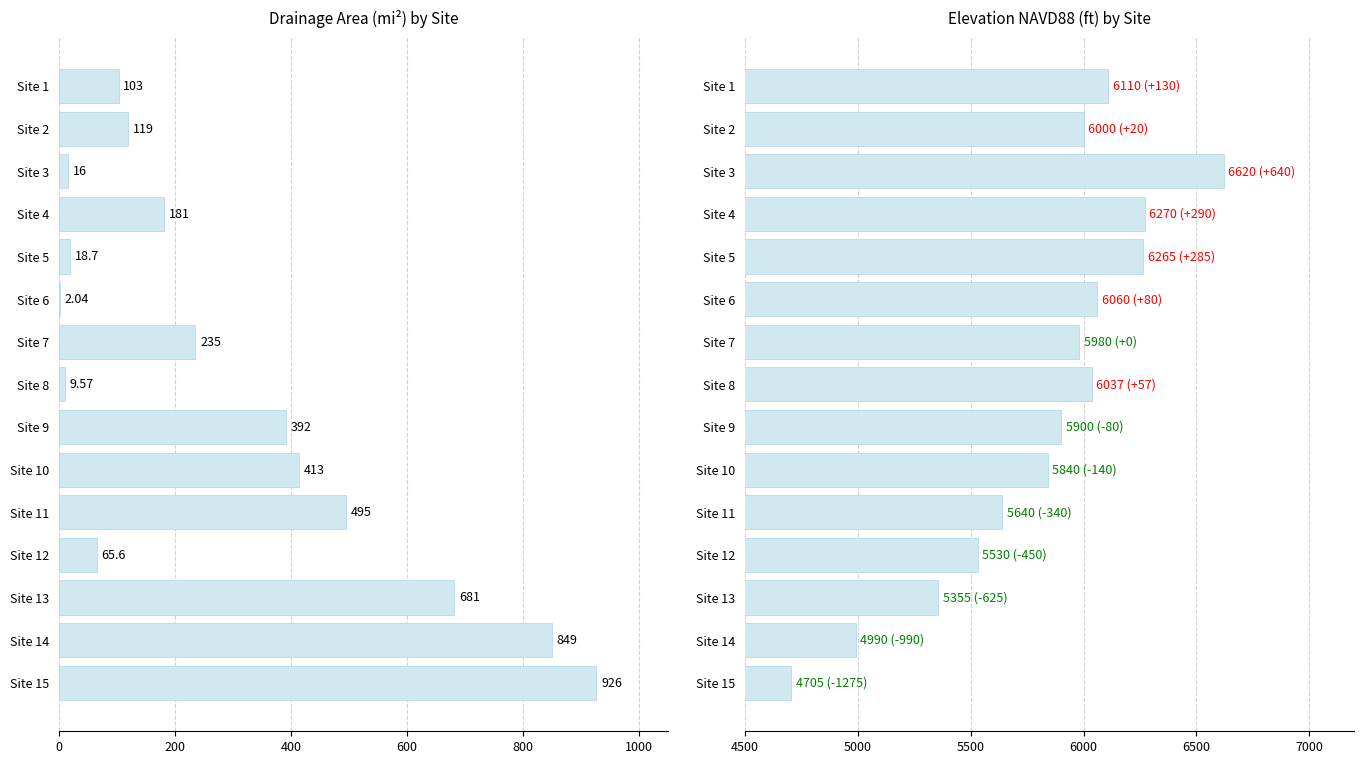

How many groups of bars are there?

15